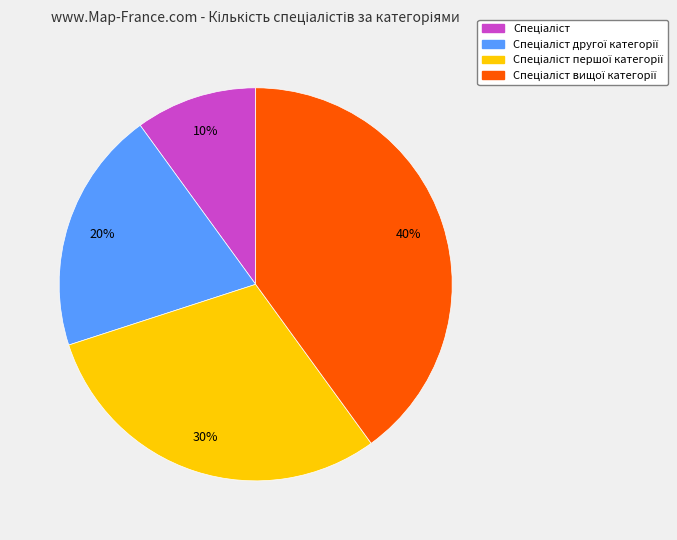

Is there any slice that represents more than half of the pie?

No